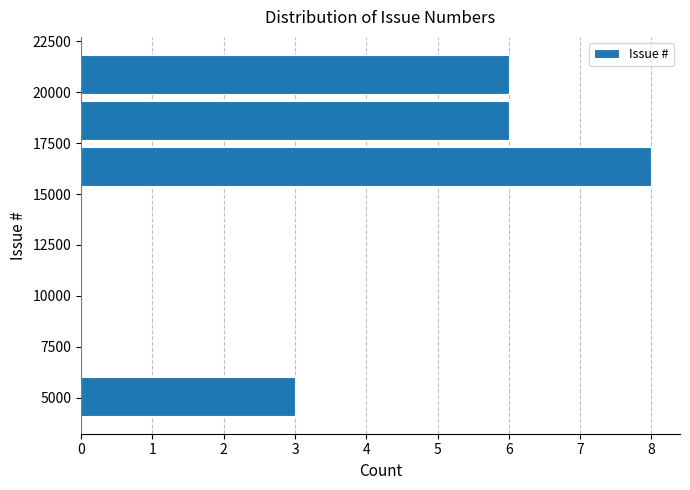

Reading bottom to top, transcribe this chart: for each bar, give the range it covers on the y-axis and its length. Neither the bar edges nor the lengths are printed on the chart, so give them approximately, as read against the axes.

4000 to 6000: 3
6000 to 8500: 0
8500 to 10500: 0
10500 to 13000: 0
13000 to 15000: 0
15000 to 17500: 8
17500 to 19500: 6
19500 to 22000: 6